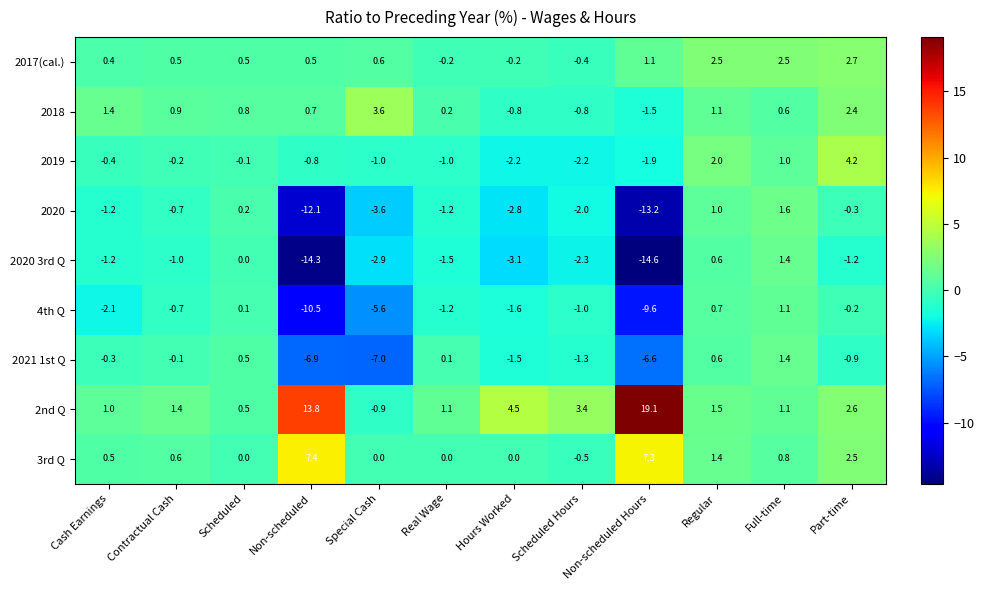

At Part-time, list the series in order from largest to smallest.

2019, 2017(cal.), 2nd Q, 3rd Q, 2018, 4th Q, 2020, 2021 1st Q, 2020 3rd Q